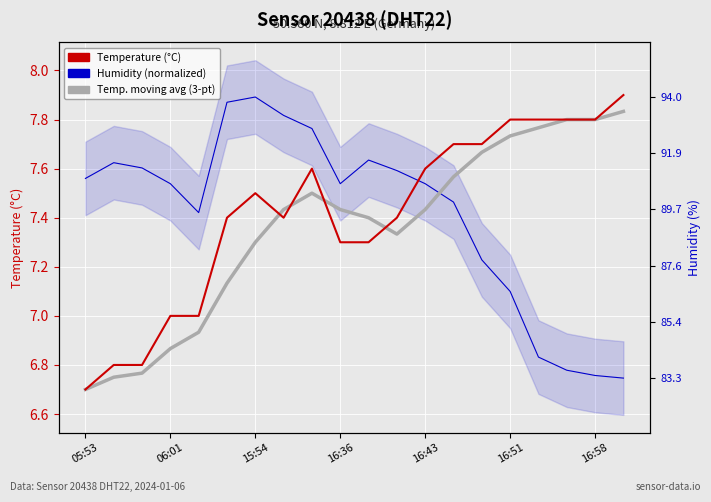

Is this an area chart (filled region under the line)?

No